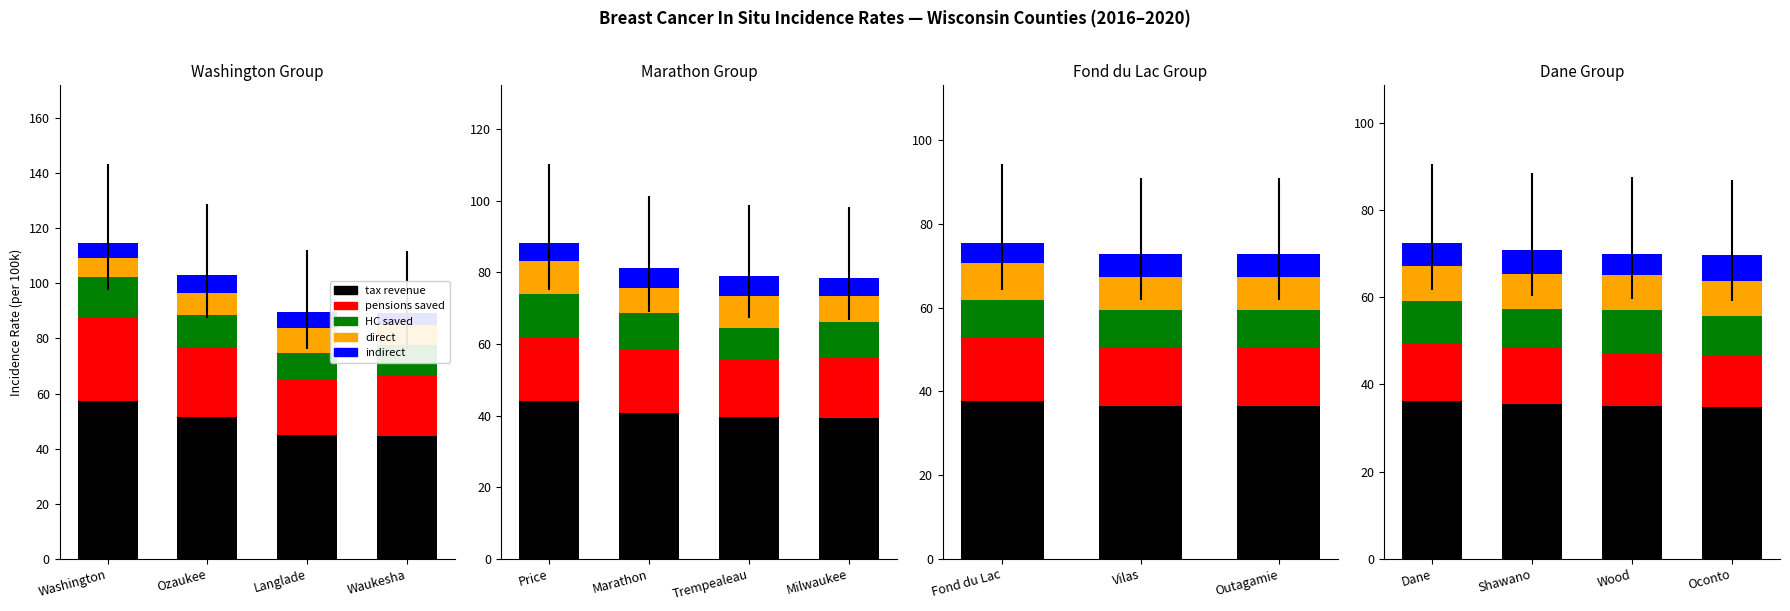

What is the label of the 3rd bar from the left?

Langlade